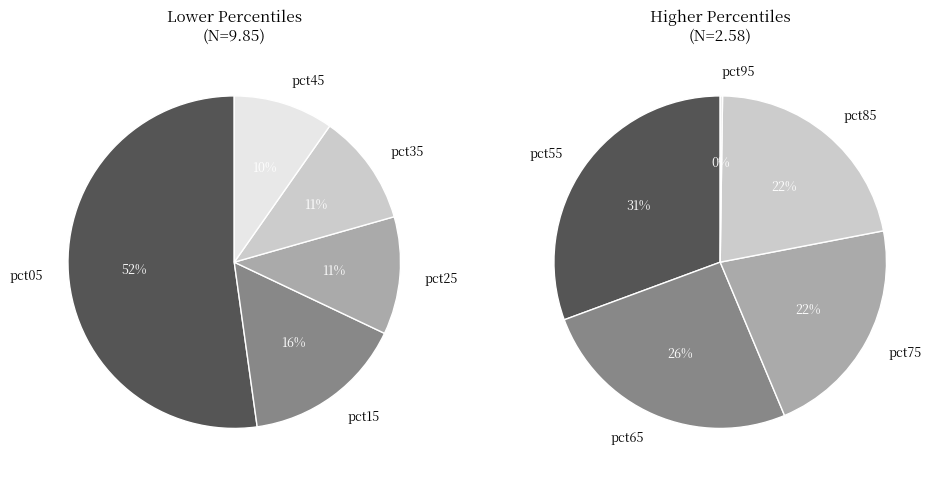

How much of the chart is everything except pct25?

90.9%